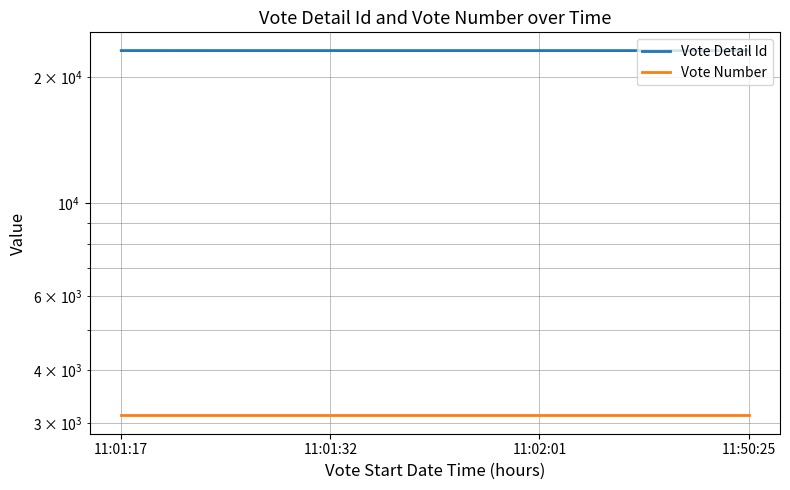

What is the minimum value for Vote Detail Id?

23106.5